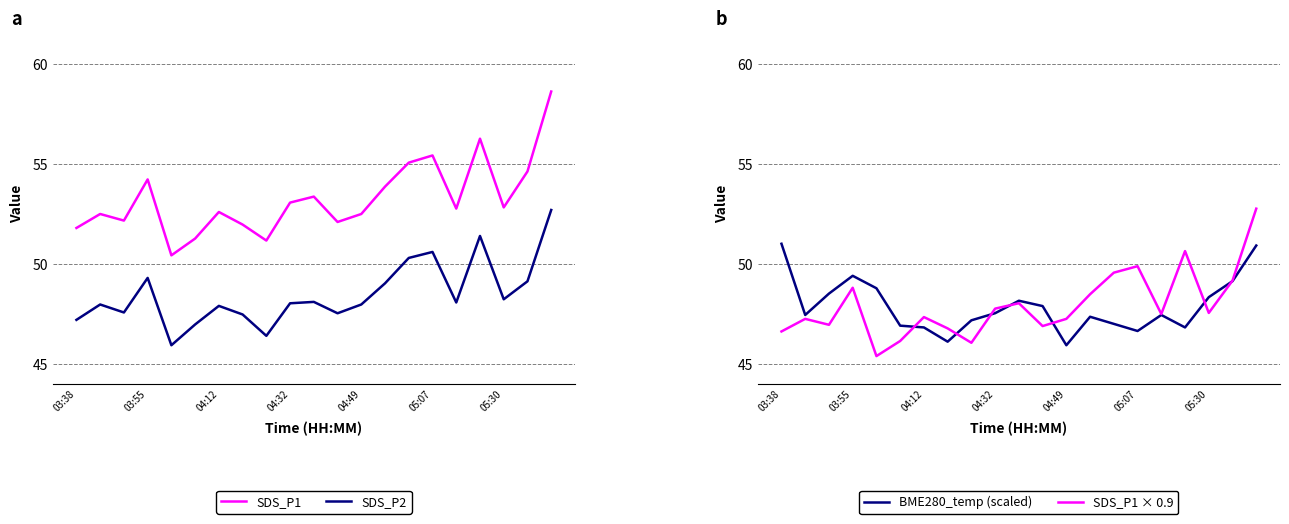

What is the lowest value of the SDS_P1 × 0.9 series?

45.4